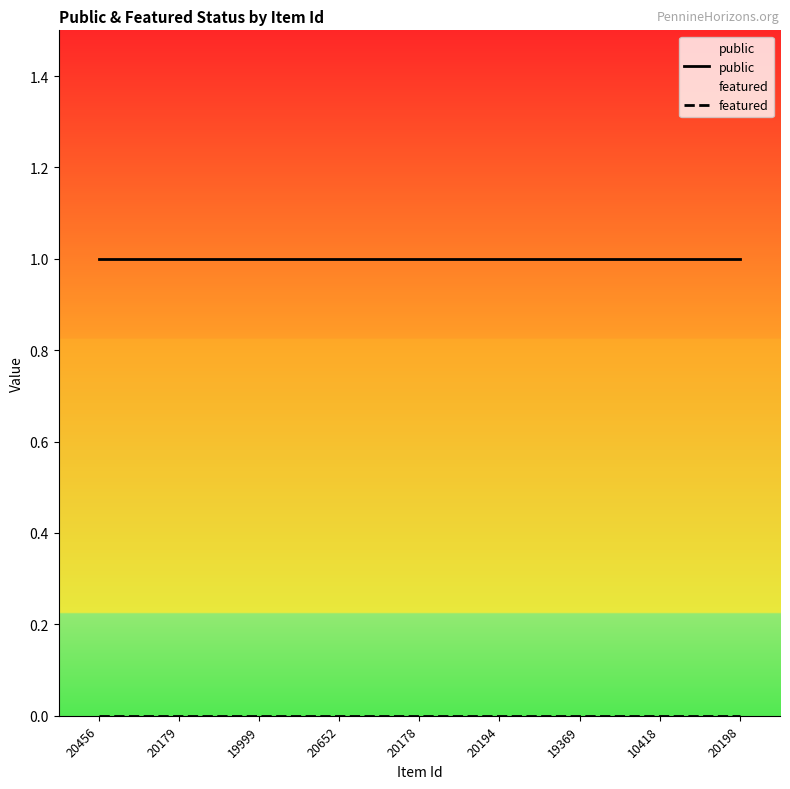

The public series shows 0 at 19999. True or false?

False